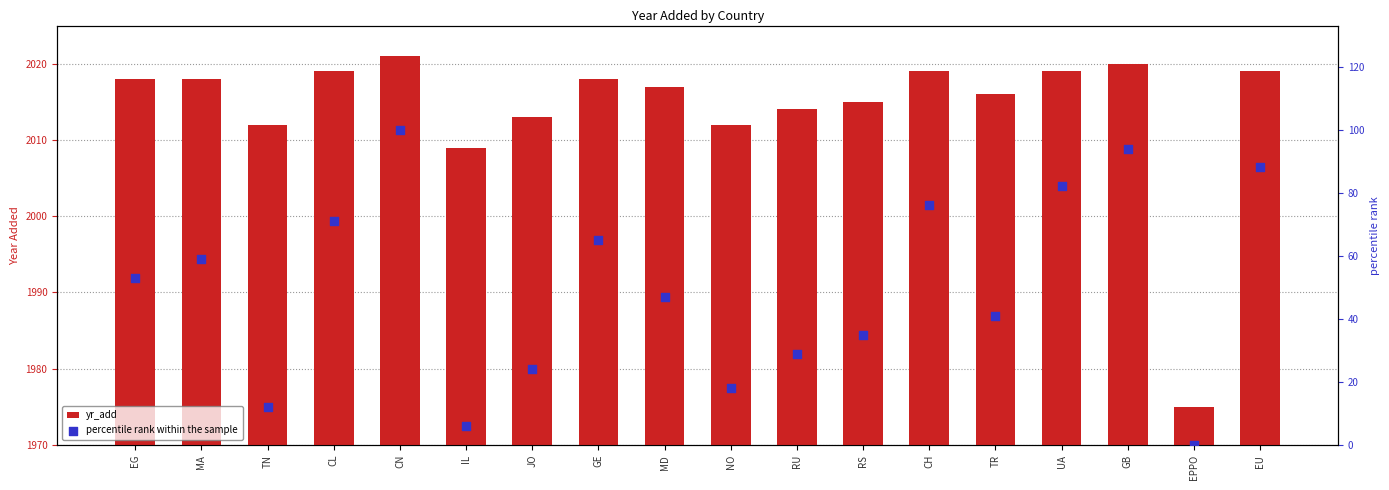

Is the value of percentile rank within the sample at EG greater than the value of yr_add at CL?

No